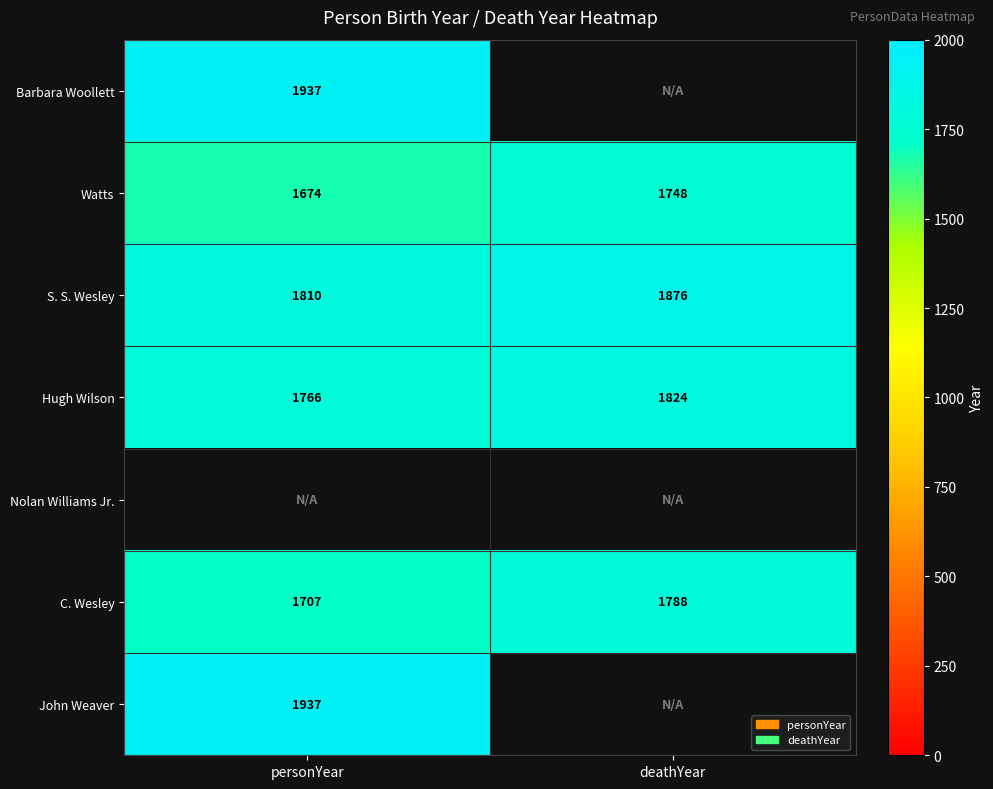

Reading right to left, extract all data points from this chart.

Barbara Woollett: Watts=0	Barbara Woollett=1937
Watts: Watts=1748	Barbara Woollett=1674
S. S. Wesley: Watts=1876	Barbara Woollett=1810
Hugh Wilson: Watts=1824	Barbara Woollett=1766
Nolan Williams Jr.: Watts=0	Barbara Woollett=0
C. Wesley: Watts=1788	Barbara Woollett=1707
John Weaver: Watts=0	Barbara Woollett=1937